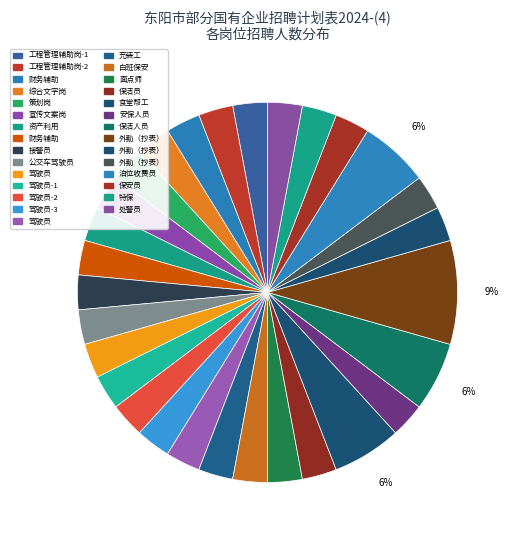

How many slices are in this pie chart?

29